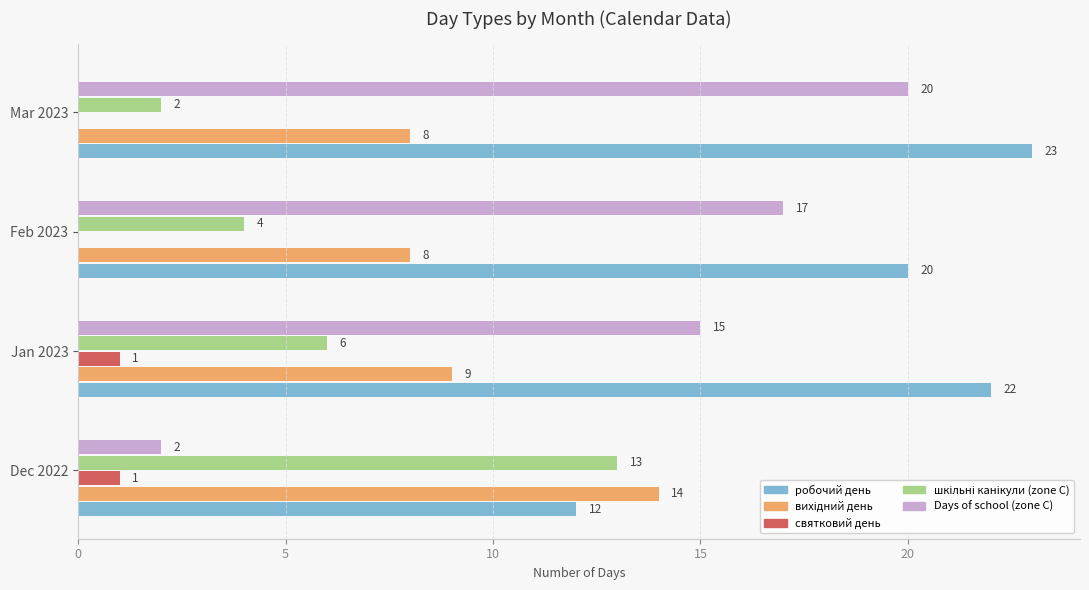

Which series changed the most between Dec 2022 and Mar 2023?

Days of school (zone C)